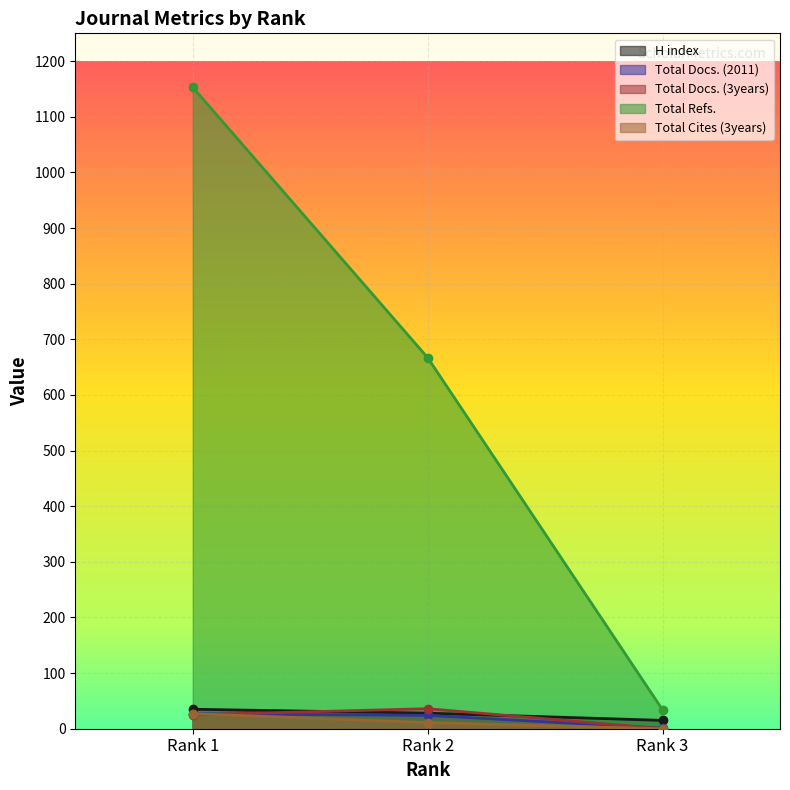

What is the highest value of the Total Docs. (2011) series?

27